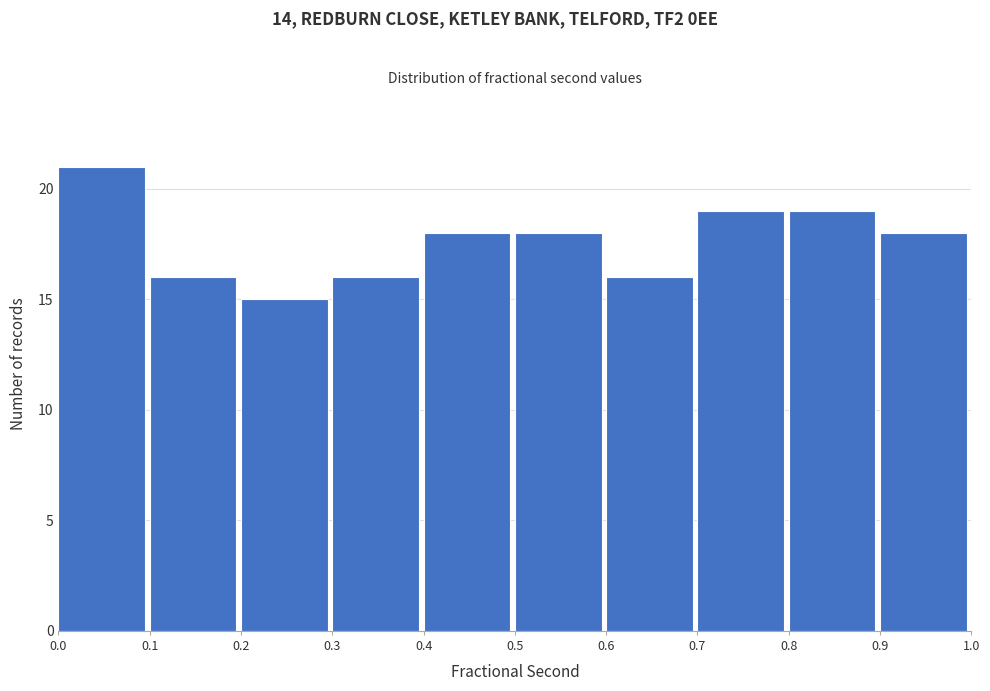

Over which range of the x-axis is the bar tallest?

0.0 to 0.1